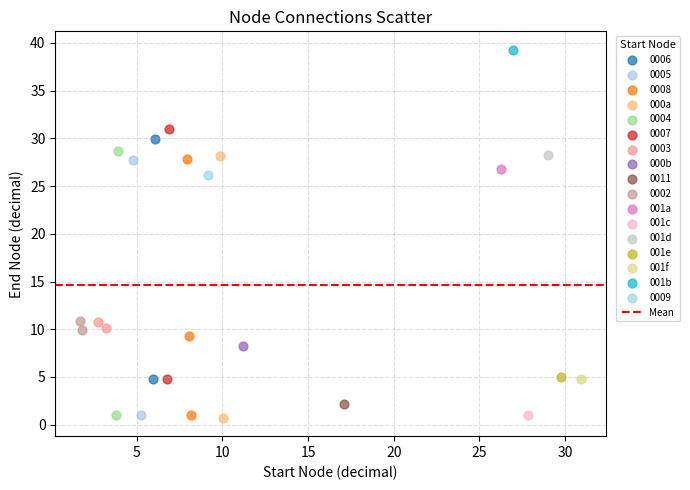

Which series contains the highest Y value?

001b